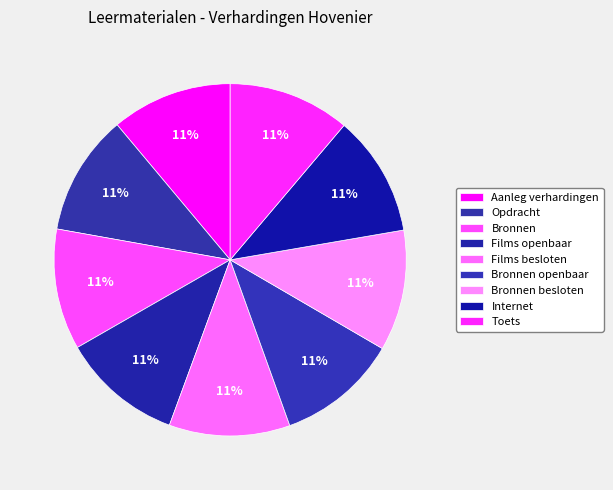

How many segments does this pie chart have?

9